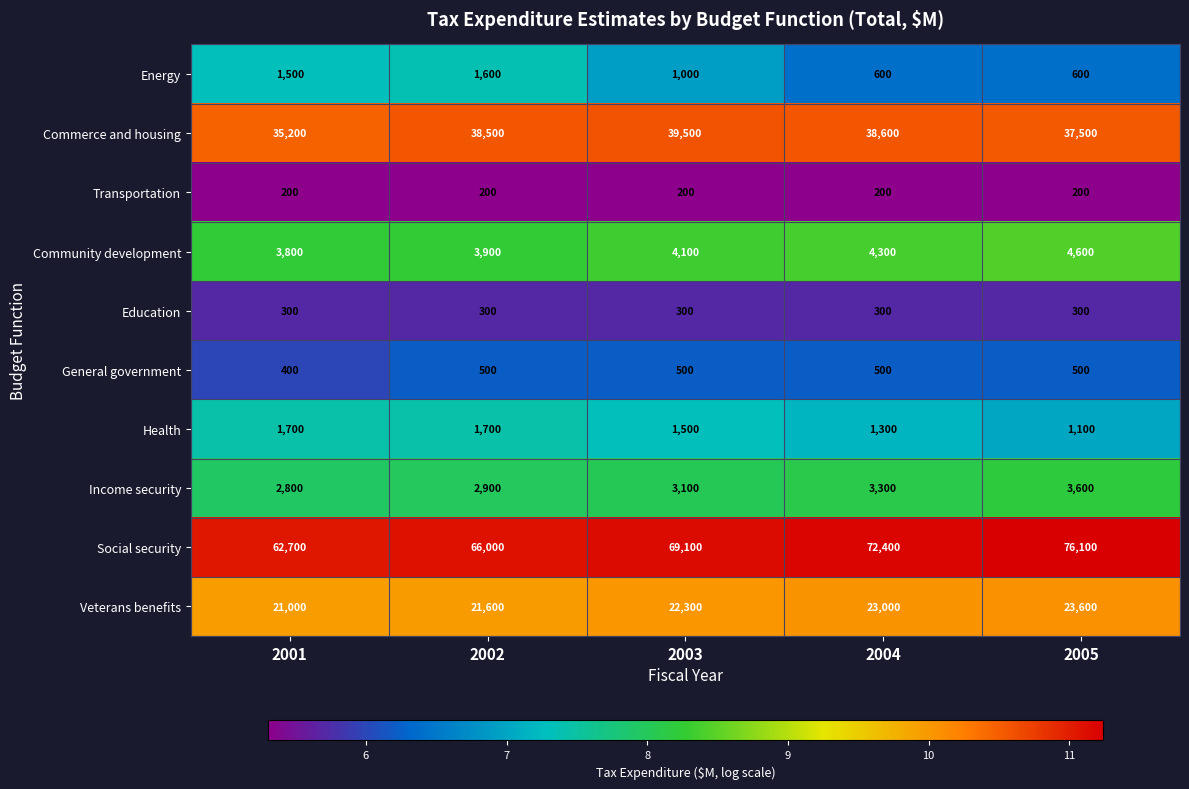

Which series changed the most between 2002 and 2005?

Social security